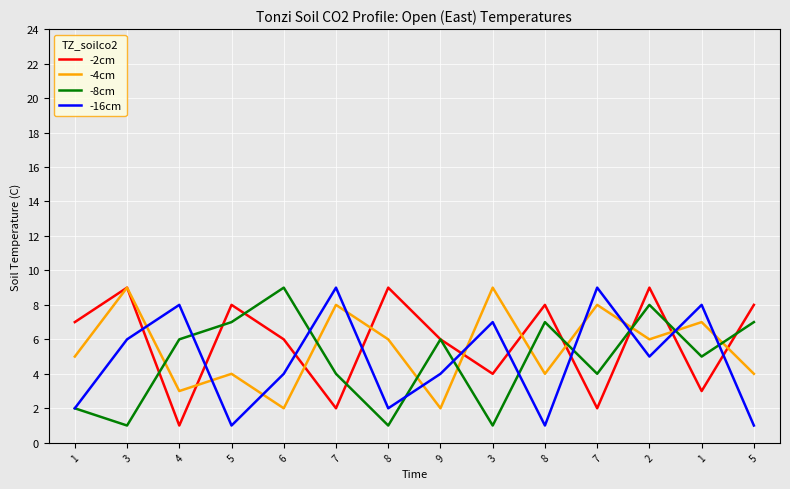

True or false: -16cm has more than 0 points higher than both neighbors.

True